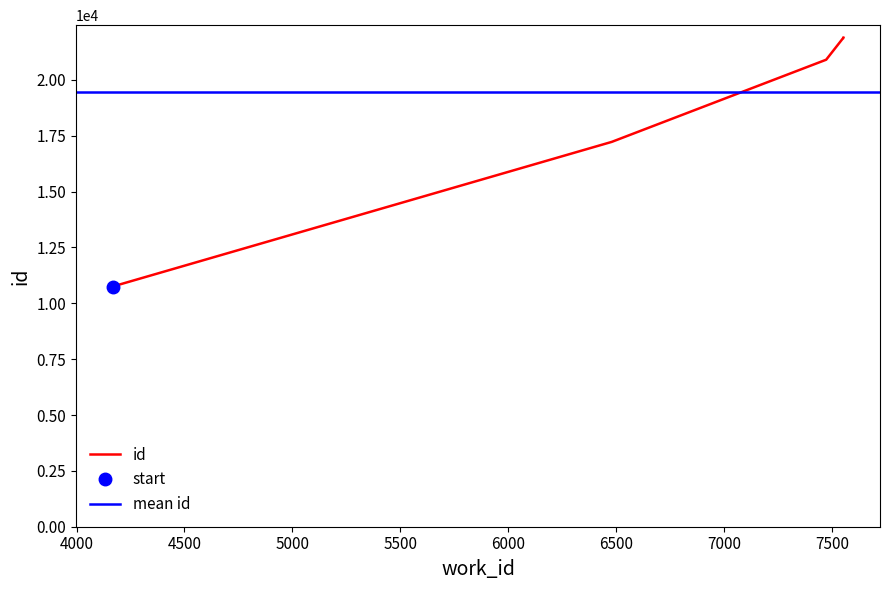

At which label is the value closest to 16322?

6478